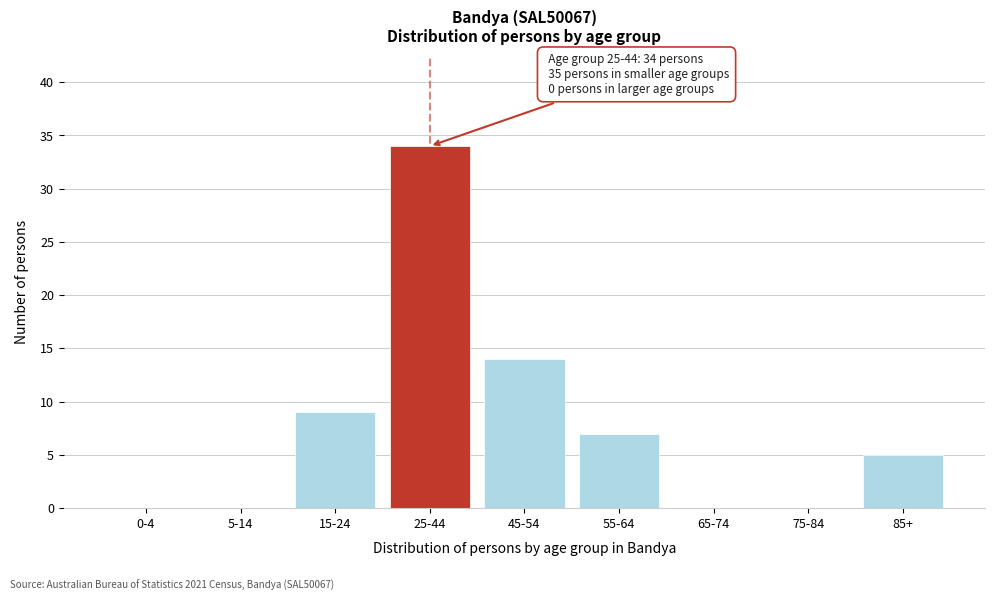

Reading left to right, extract all data points from this chart.

0-4=0	5-14=0	15-24=9	25-44=34	45-54=14	55-64=7	65-74=0	75-84=0	85+=5